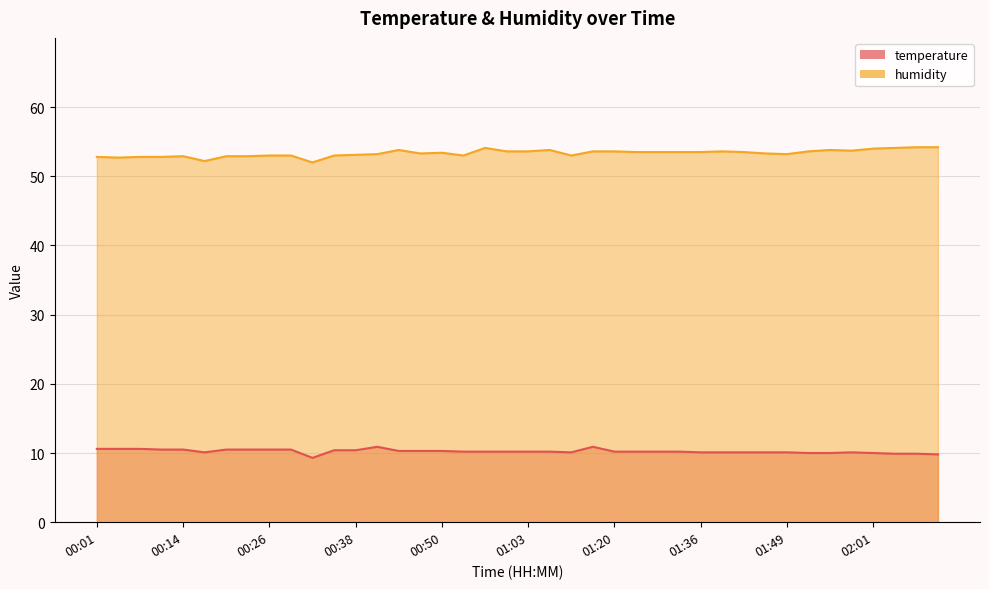

How many lines are shown in the chart?

2